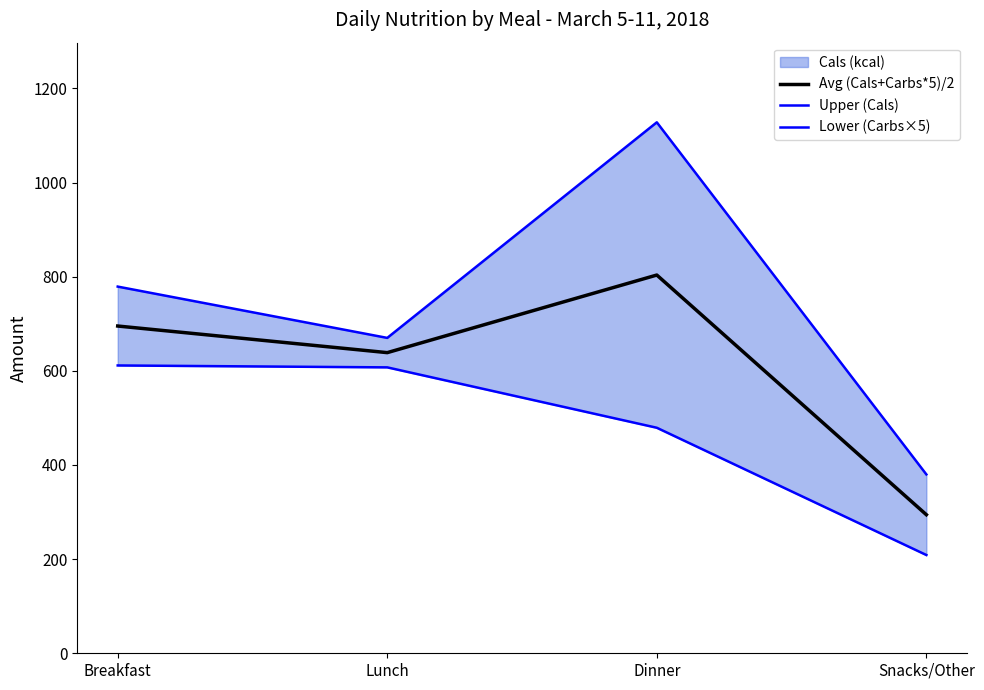

How many values in the Lower (Carbs×5) series exceed 607?

2